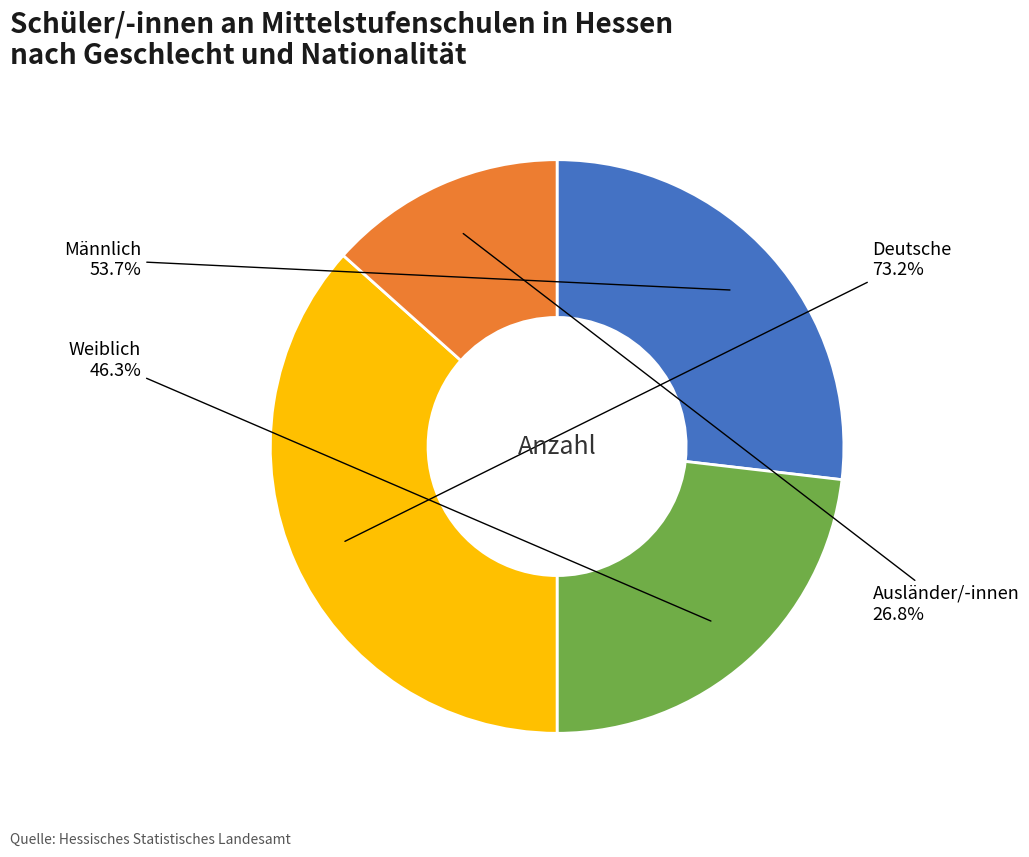

What is the change in value from Männlich to Ausländer/-innen?

-1421